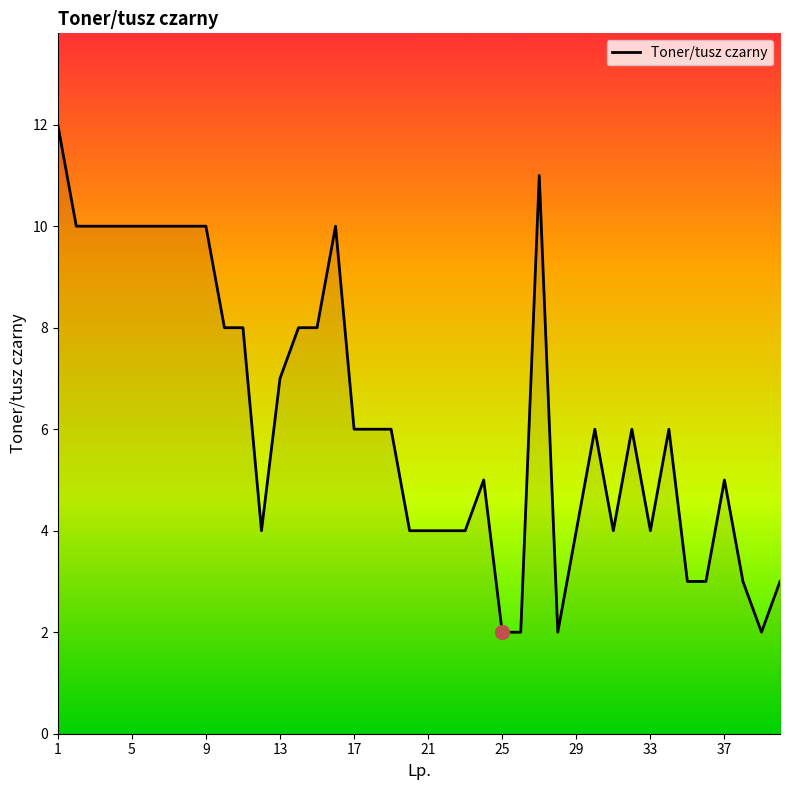

How many distinct data groups are displayed?

1